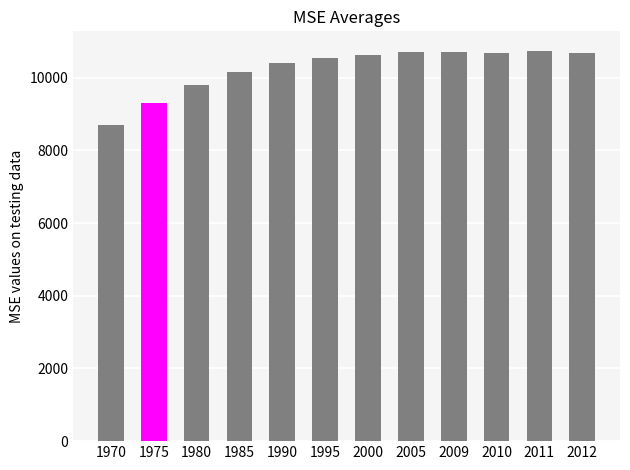

What is the smallest value displayed?

8687.2